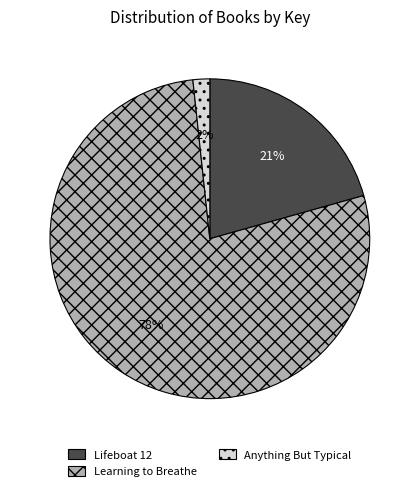

Which slice is the smallest?

Anything But Typical